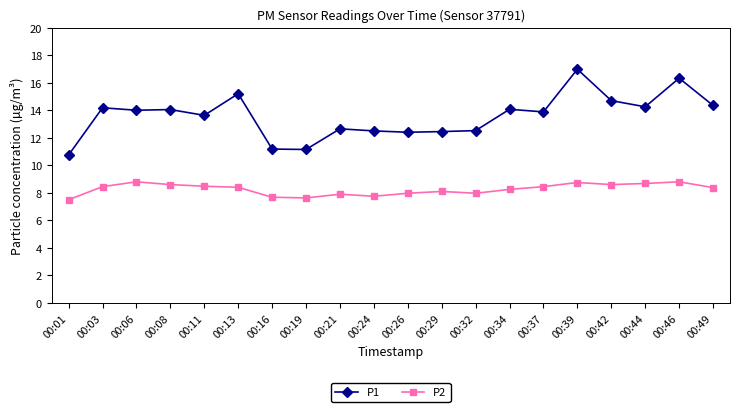

True or false: P2 and P1 cross at least once.

False